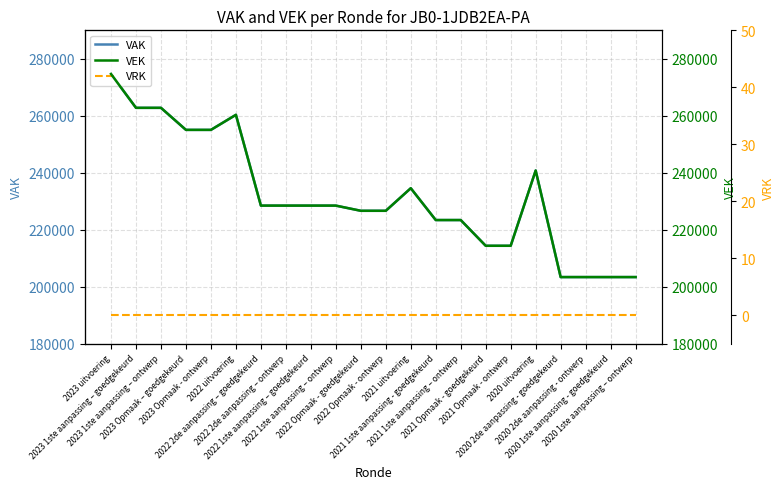

True or false: VEK and VAK cross at least once.

False